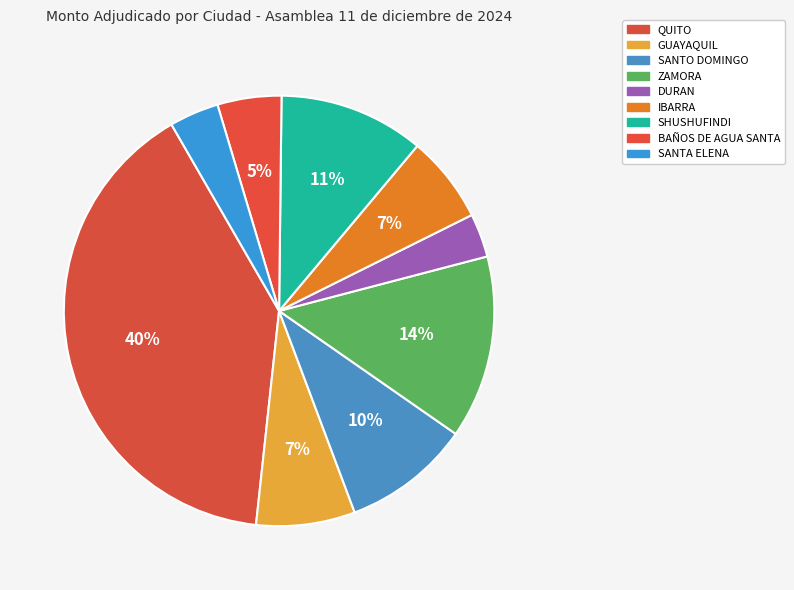

How many segments does this pie chart have?

9